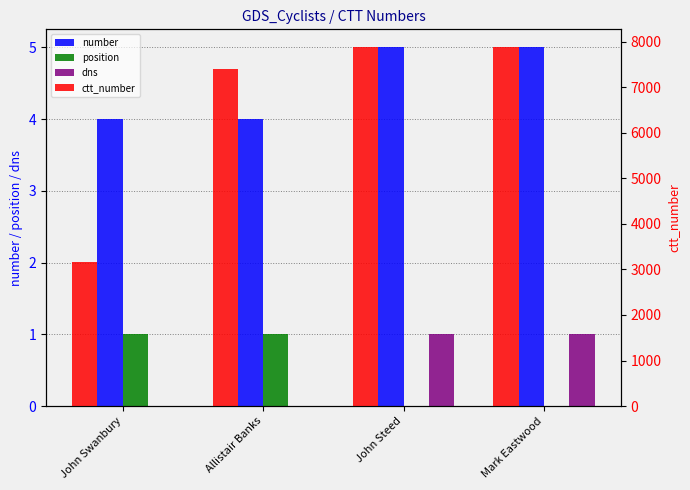

Rank the series at John Steed from highest to lowest value.

ctt_number, number, dns, position